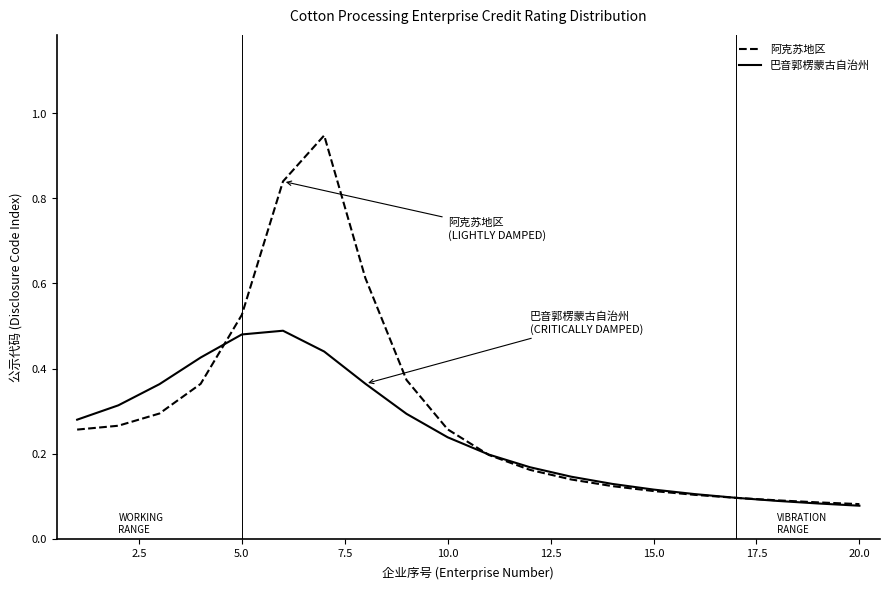

Rank the series by their average value, from highest to lowest.

阿克苏地区, 巴音郭楞蒙古自治州